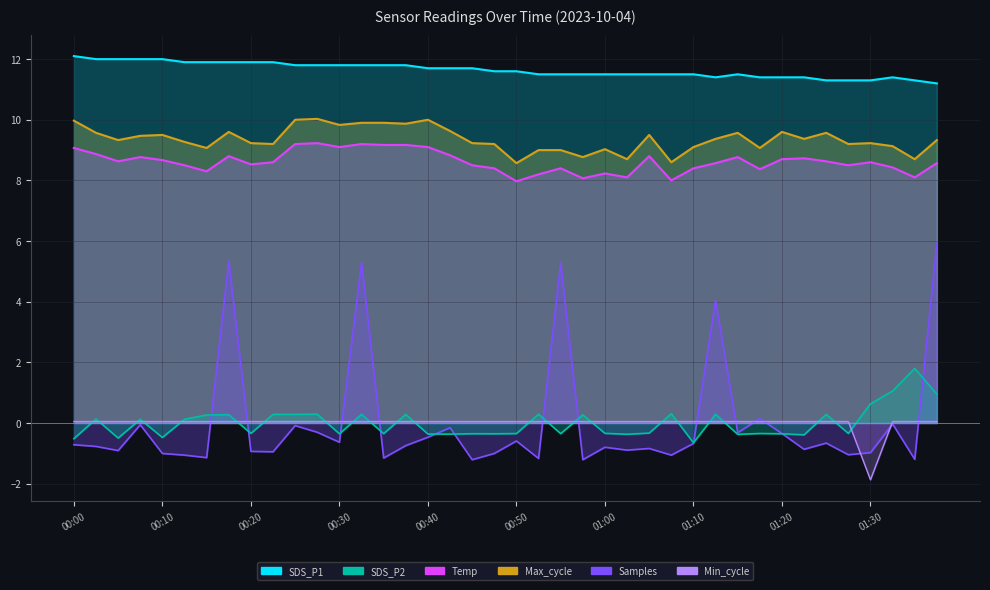

Does the chart display data point markers on the line(s)?

No